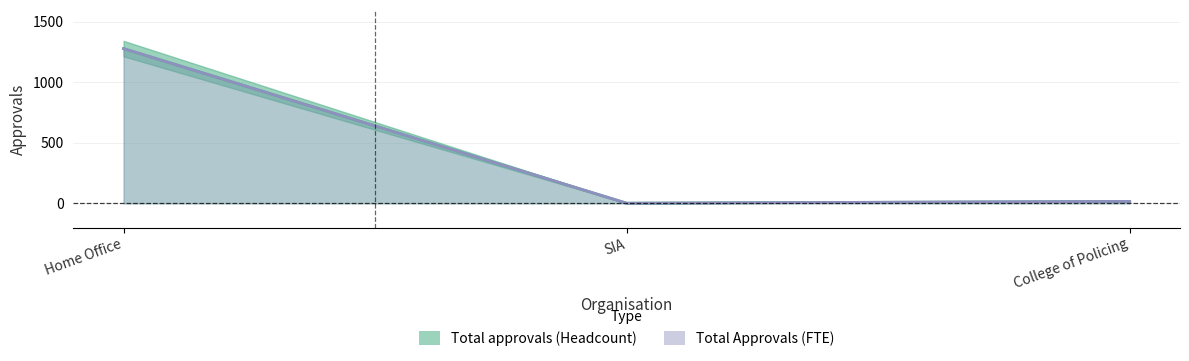

Between Home Office and College of Policing, which is larger?

Home Office